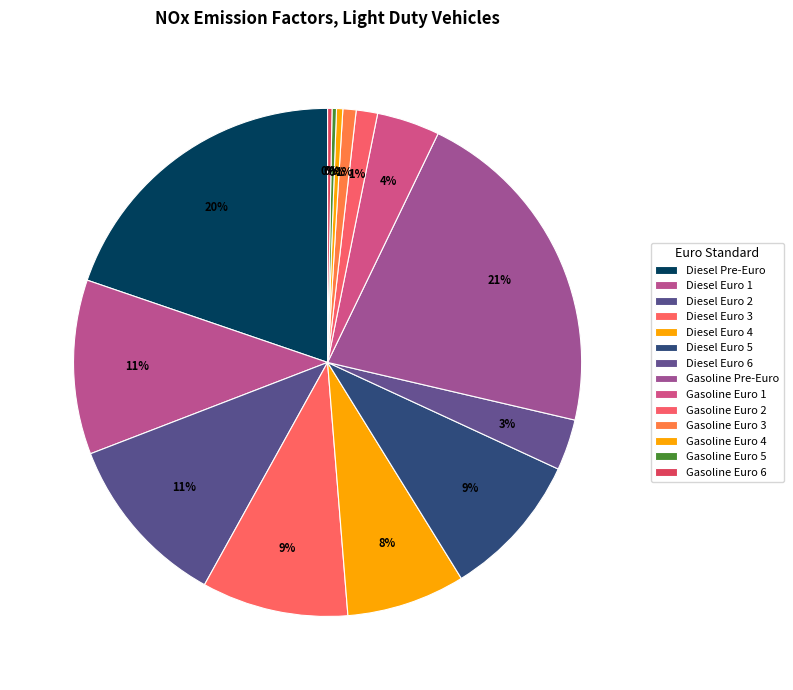

To the nearest percent, what portion does Diesel Euro 6 represent?

3%